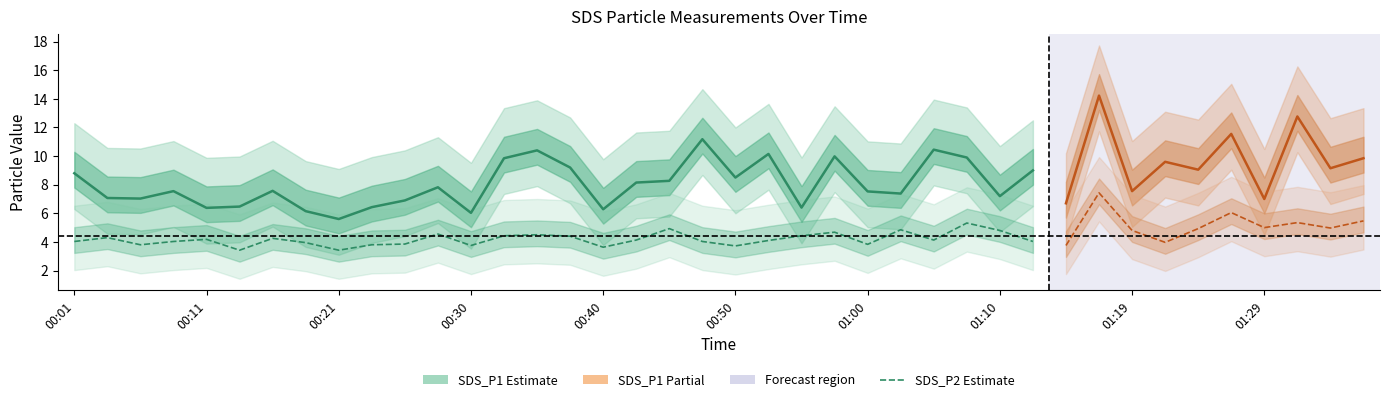

What is the difference between the SDS_P2 values at 36 and 32?

0.2